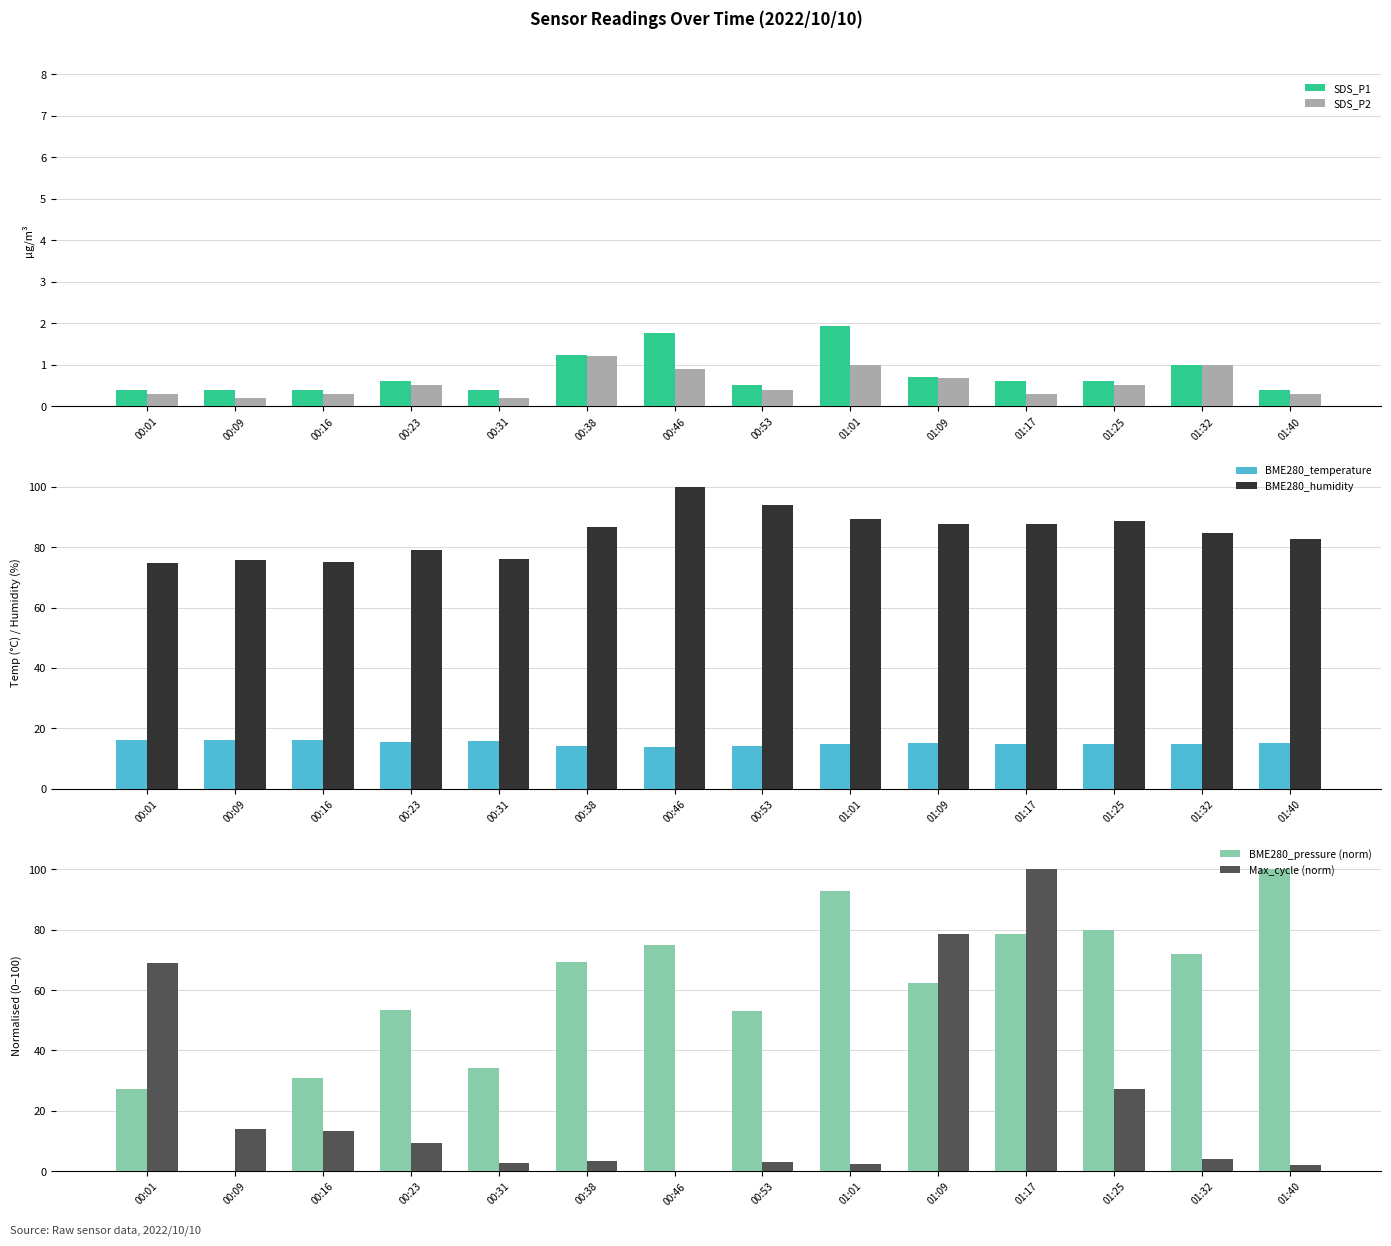

What is the sum of the Max_cycle (norm) values at 00:09 and 01:01?

16.1